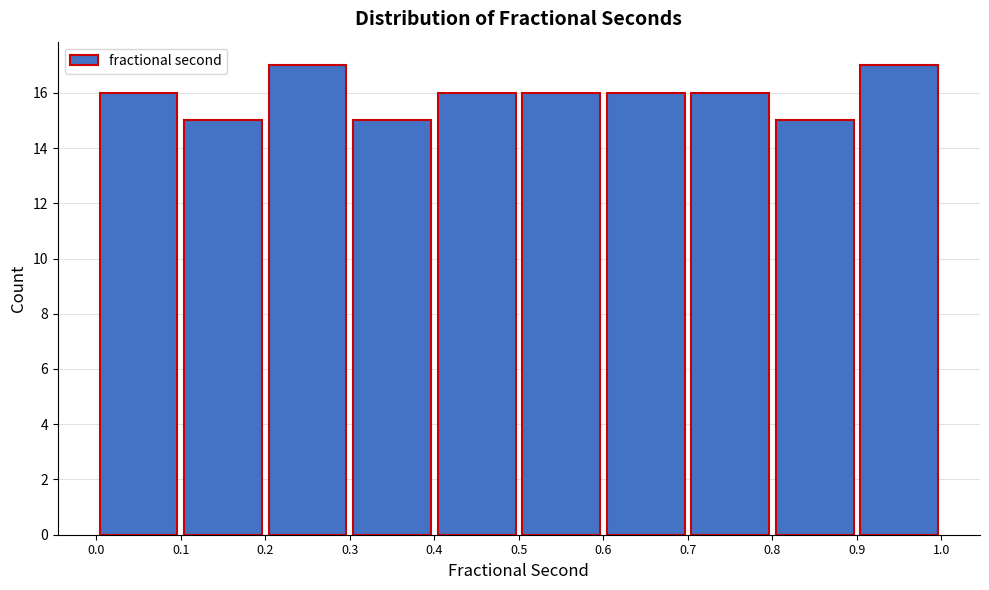

Reading left to right, transcribe this chart: for each bar, give the range it covers on the x-axis and its height. The values are not printed on the chart, so give them approximately, as read against the axis.

0.0 to 0.1: 16
0.1 to 0.2: 15
0.2 to 0.3: 17
0.3 to 0.4: 15
0.4 to 0.5: 16
0.5 to 0.6: 16
0.6 to 0.7: 16
0.7 to 0.8: 16
0.8 to 0.9: 15
0.9 to 1.0: 17